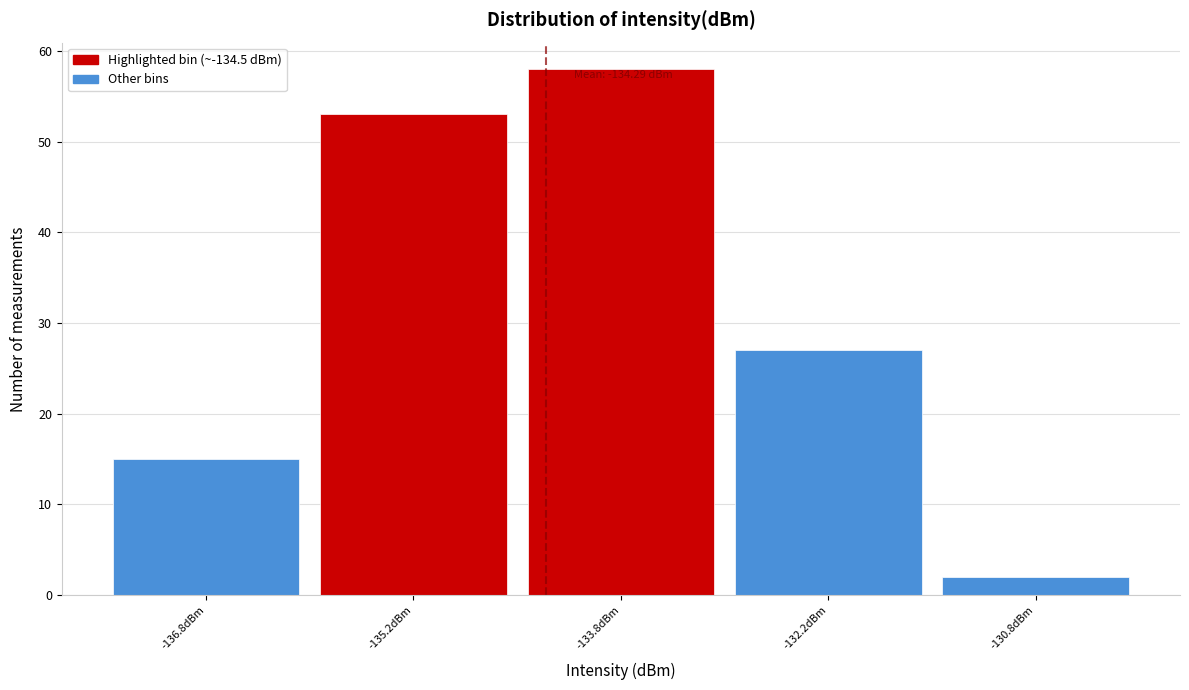

Which range on the x-axis has the tallest bar?

-134.5 to -133.0